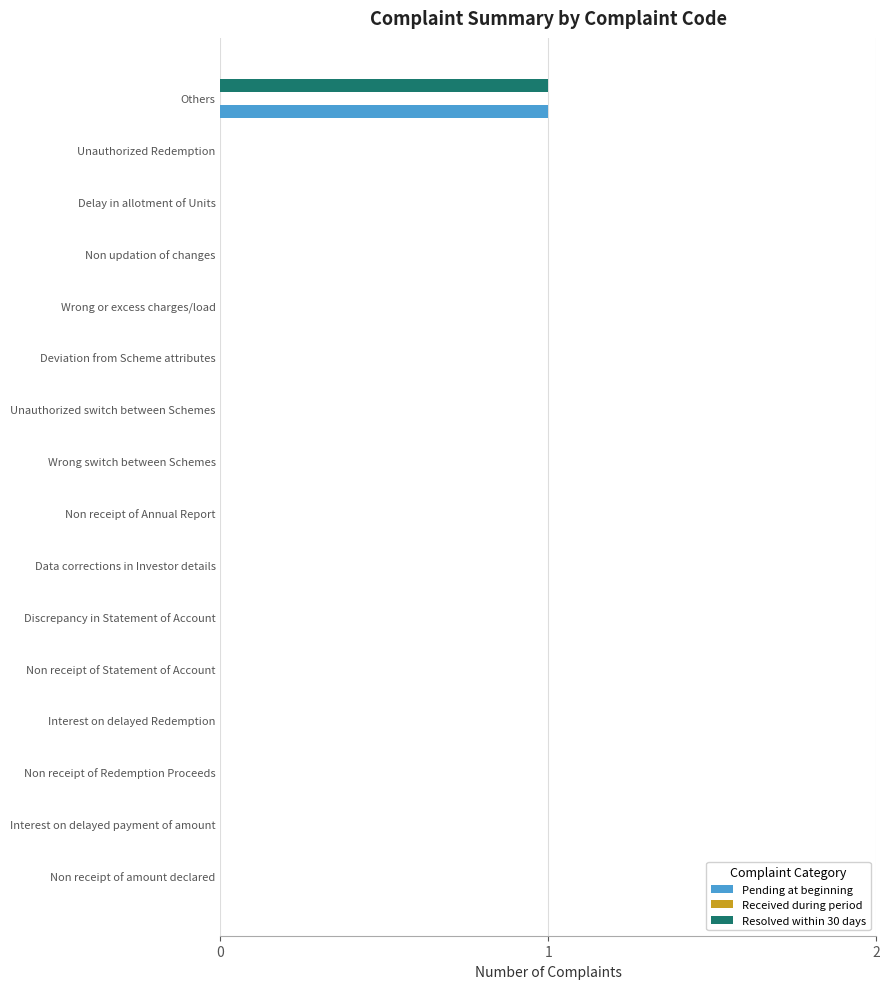

The value of Pending at beginning at Data corrections in Investor details is 0. True or false?

True